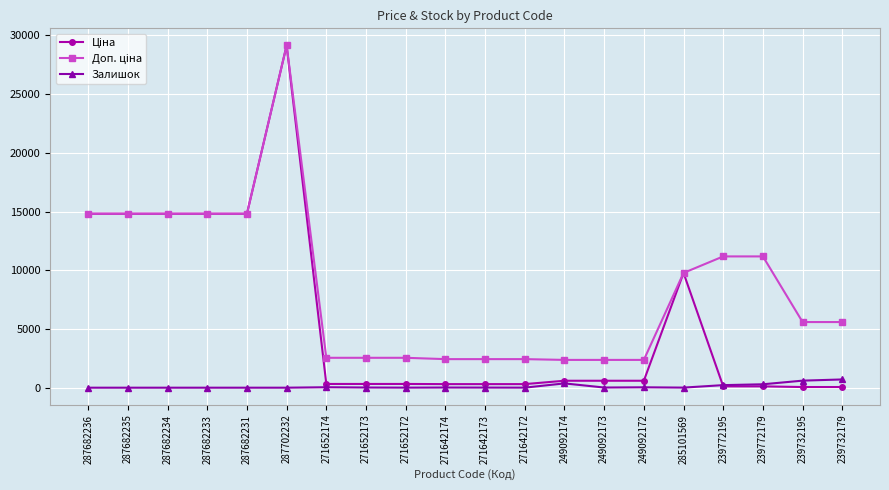

True or false: Залишок has a value of 0.0 at 287682231.

True